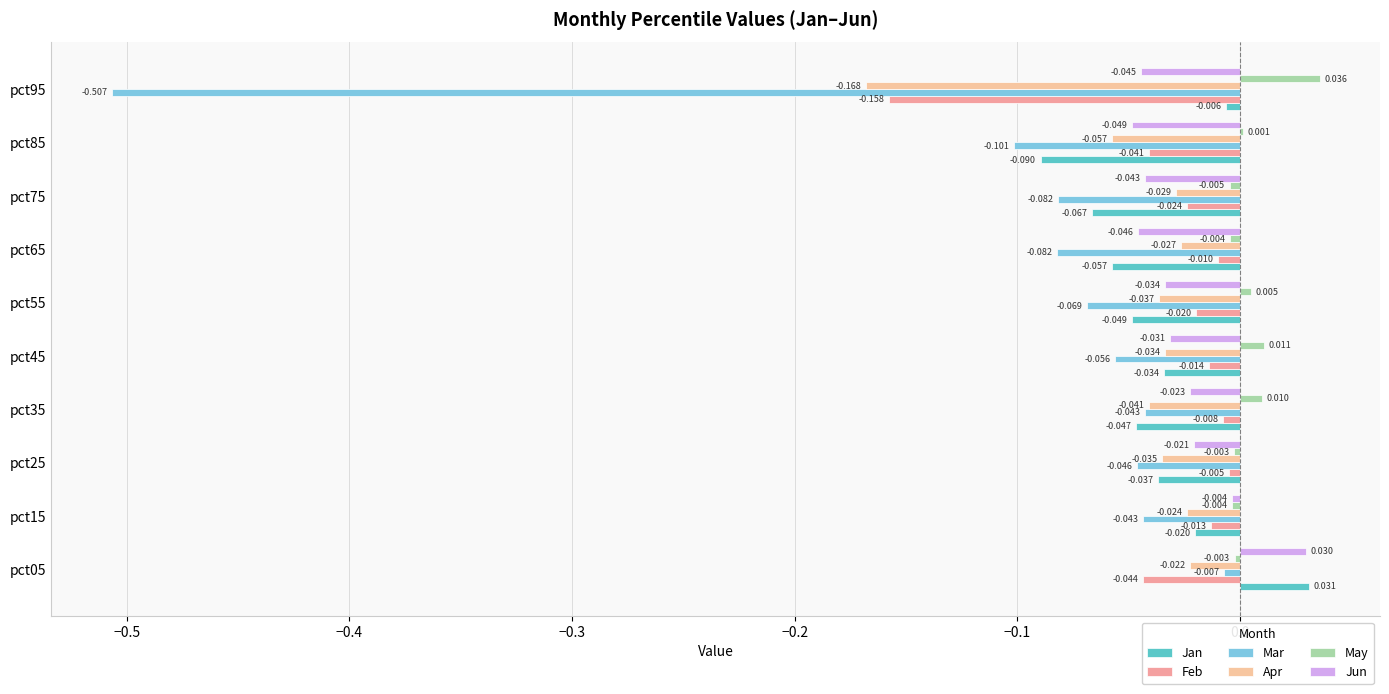

Reading right to left, what are all the values shown in this chart?

Jan: -0.0	-0.1	-0.1	-0.1	-0.0	-0.0	-0.0	-0.0	-0.0	0.0
Feb: -0.2	-0.0	-0.0	-0.0	-0.0	-0.0	-0.0	-0.0	-0.0	-0.0
Mar: -0.5	-0.1	-0.1	-0.1	-0.1	-0.1	-0.0	-0.0	-0.0	-0.0
Apr: -0.2	-0.1	-0.0	-0.0	-0.0	-0.0	-0.0	-0.0	-0.0	-0.0
May: 0.0	0.0	-0.0	-0.0	0.0	0.0	0.0	-0.0	-0.0	-0.0
Jun: -0.0	-0.0	-0.0	-0.0	-0.0	-0.0	-0.0	-0.0	-0.0	0.0